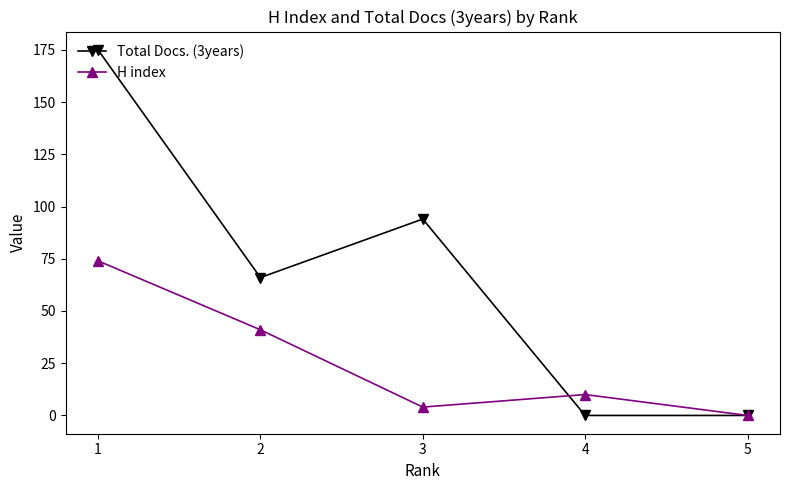

At 2, list the series in order from smallest to largest.

H index, Total Docs. (3years)